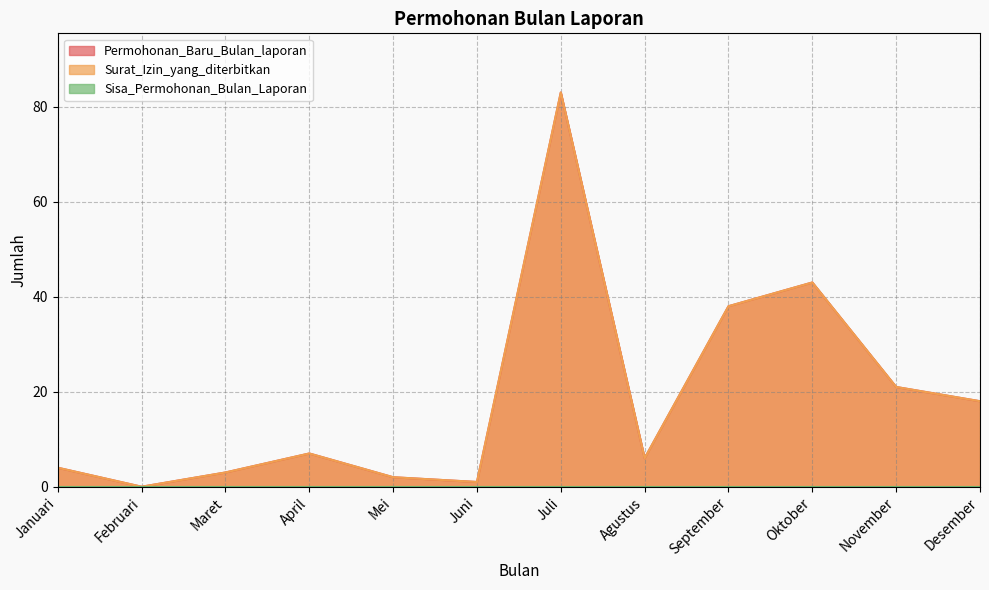

Does the chart display data point markers on the line(s)?

No